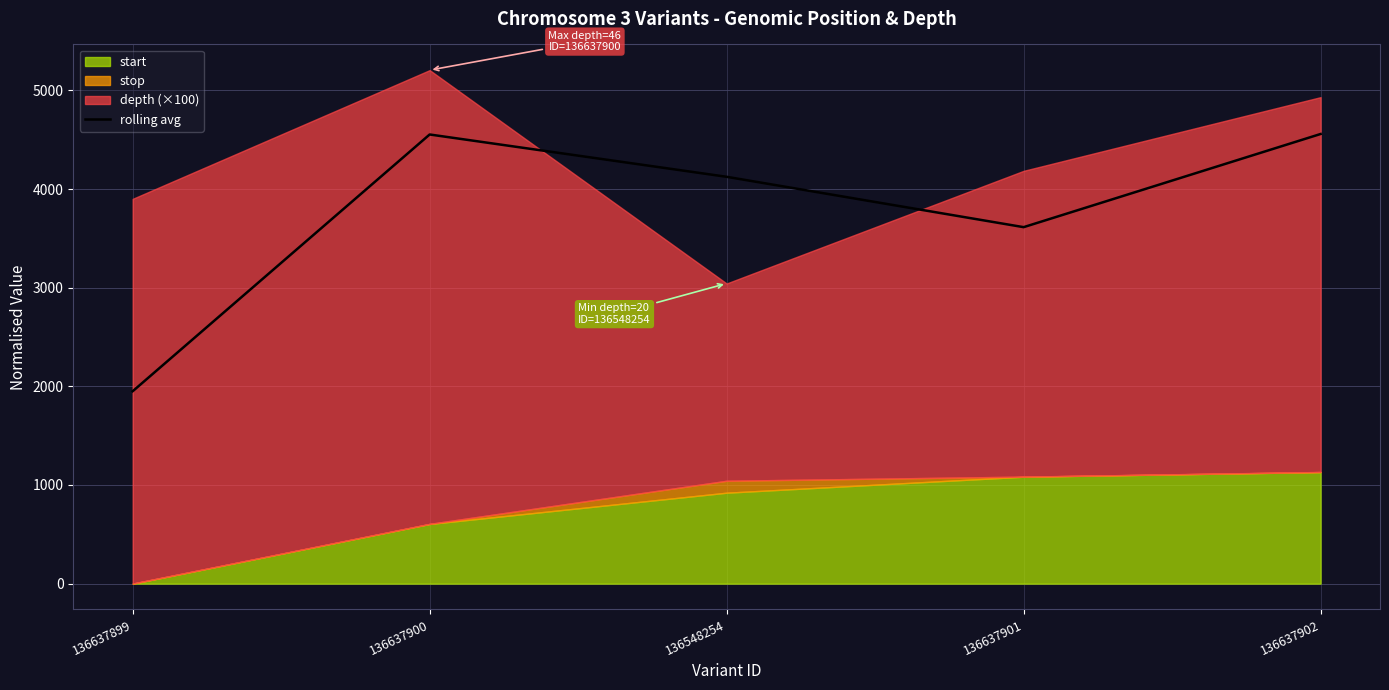

What is the maximum value for rolling avg?

4558.5